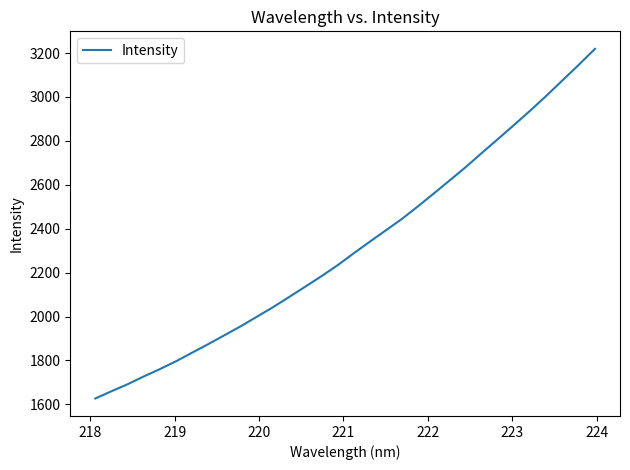

How many values are below 2286?

16